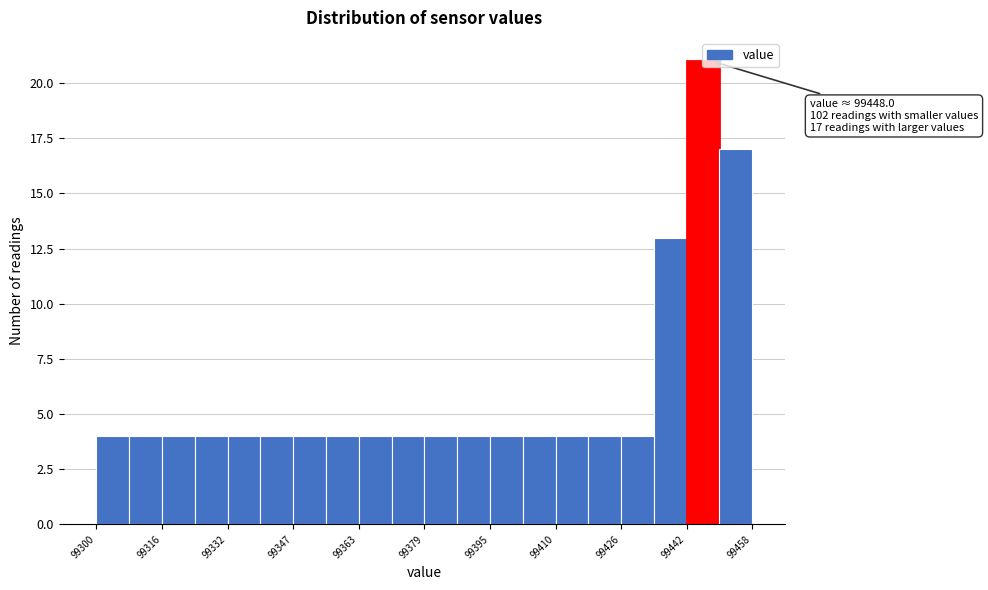

Around what value on the x-axis is the tallest bar? Give the approximate position of its centre, as read against the axis.

99446